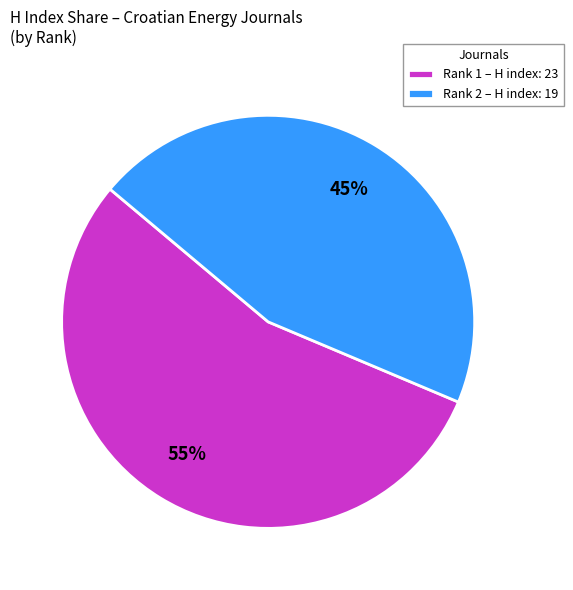

Approximately how many times larger is the value at Rank 1 – H index: 23 compared to Rank 2 – H index: 19?

1.2